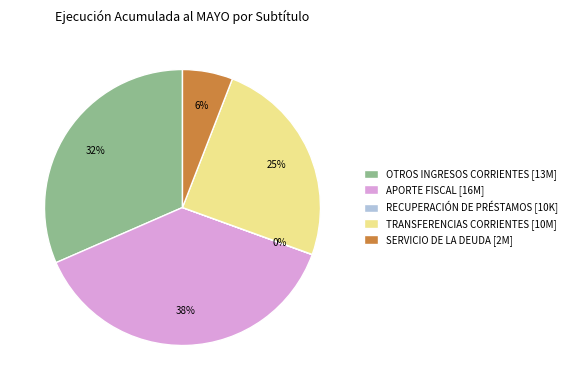

What percentage is the OTROS INGRESOS CORRIENTES slice, to the nearest percent?

32%